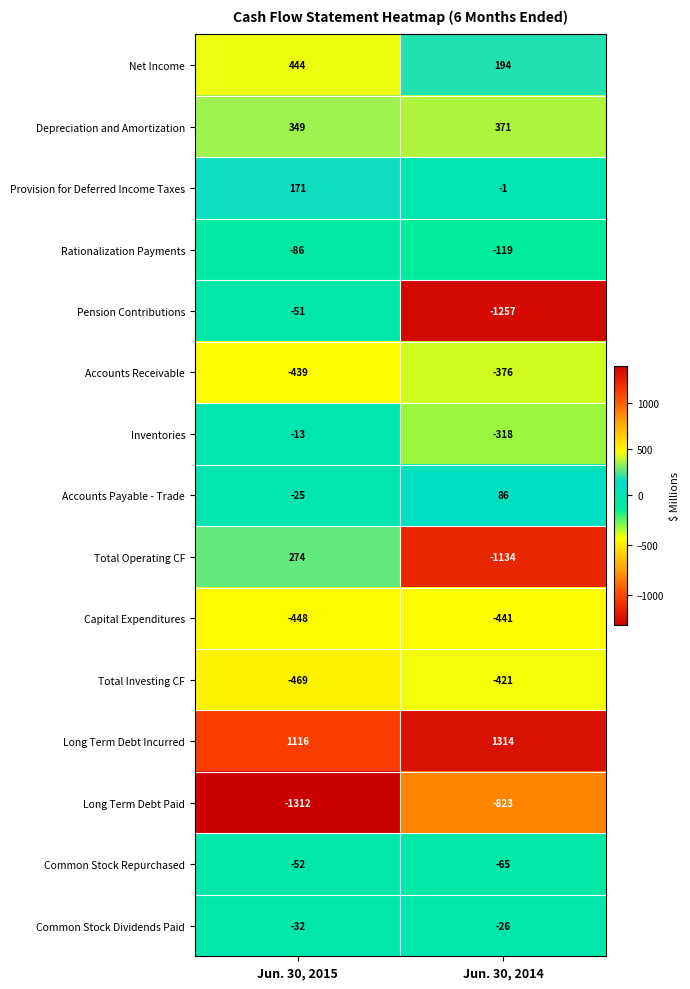

At which label does Total Operating CF reach its minimum?

Jun. 30, 2014